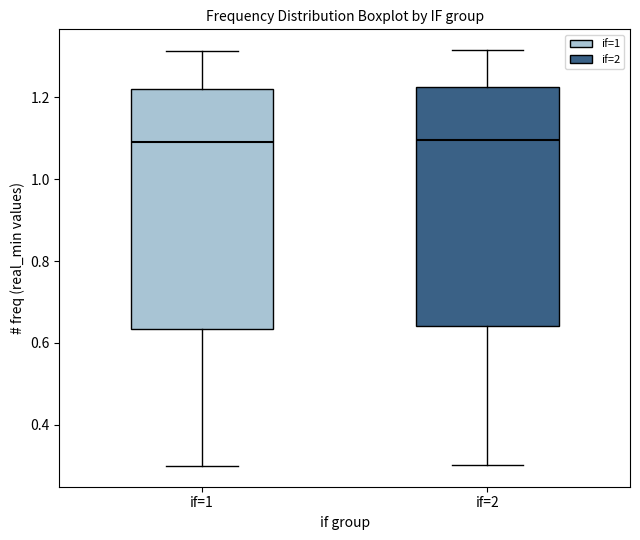

Reading left to right, read every box against the y-axis: the position of its median line, the range the box covers, and the ends of its whiskers. The values are not printed on the chart, so give them approximately, as read against the axis.

if=1: median 1.08, box 0.64 to 1.22, whiskers 0.30 to 1.32
if=2: median 1.10, box 0.64 to 1.22, whiskers 0.30 to 1.32